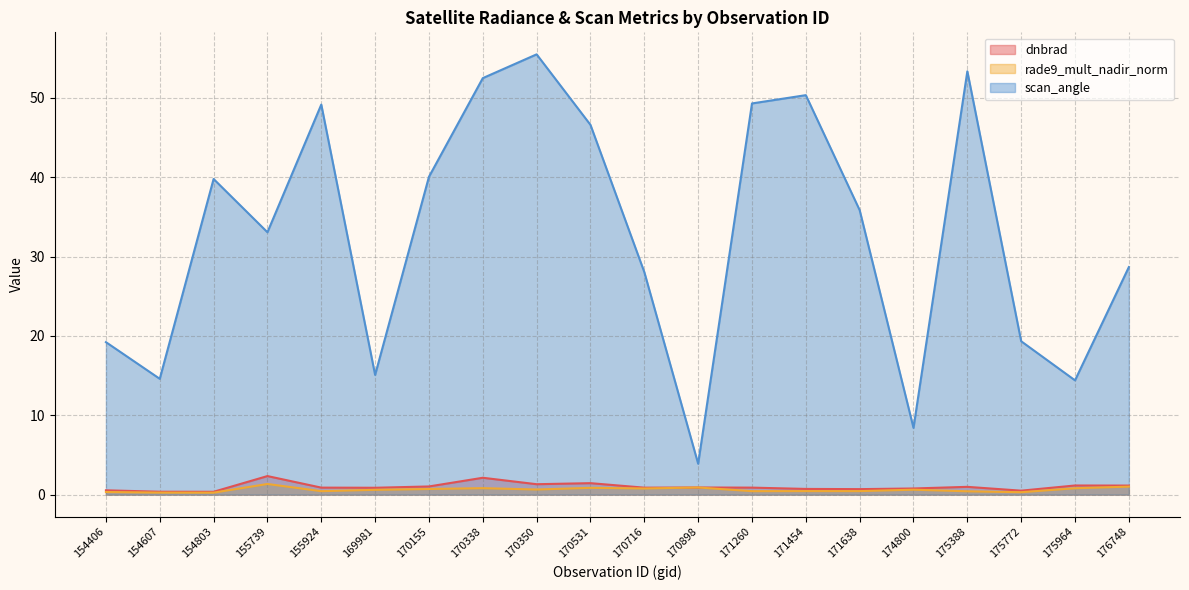

Which category has the lowest value across all series?

154803